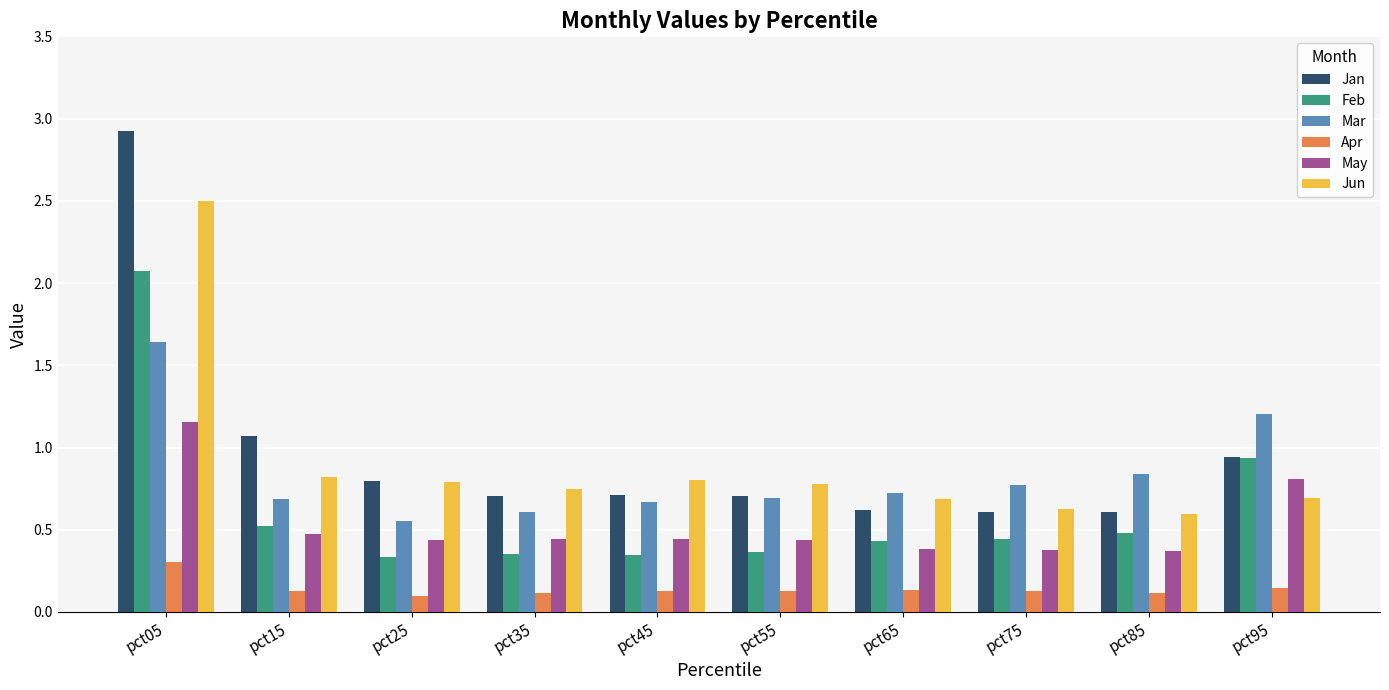

Between pct05 and pct15, which series saw the biggest shift?

Jan